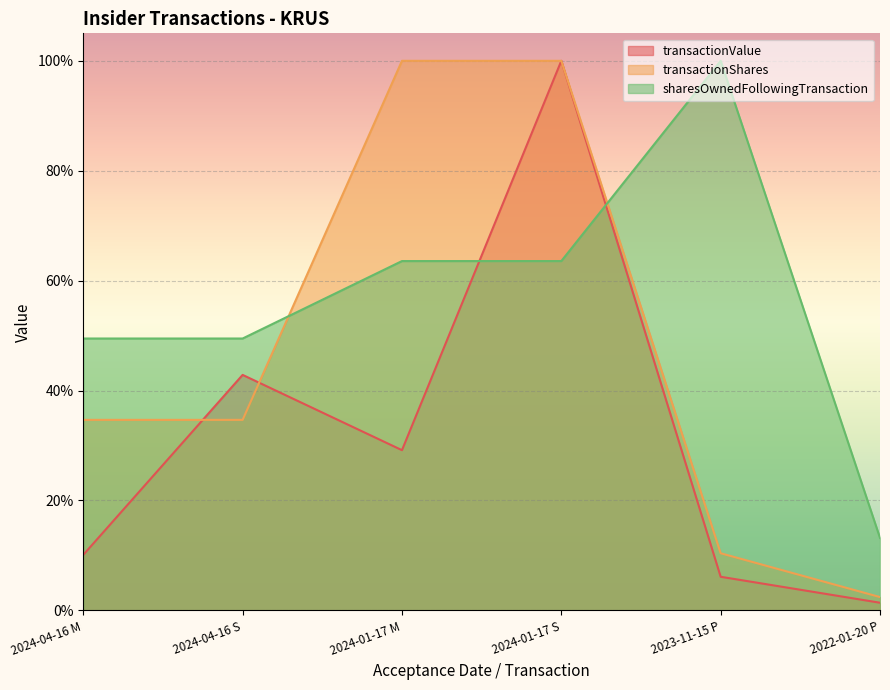

What is the difference between the highest and lowest values at 2024-01-17 S?

36.4